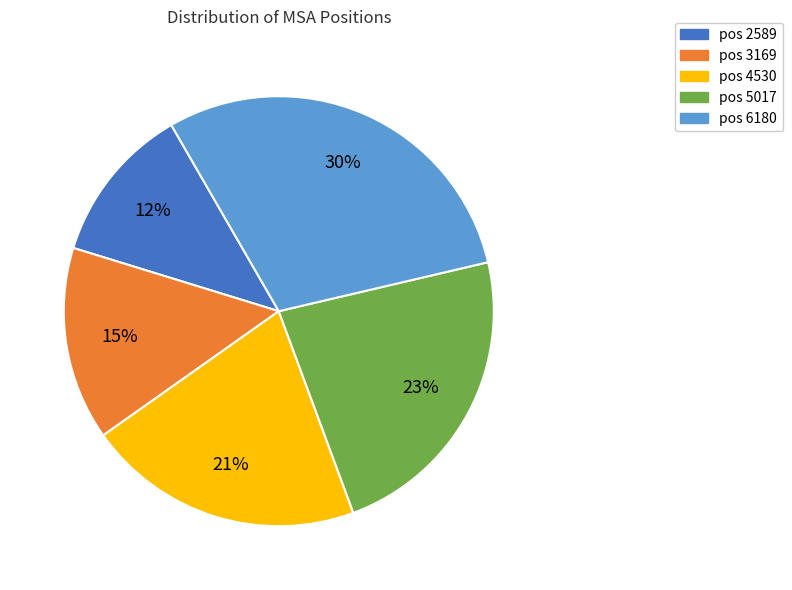

To the nearest percent, what is the average slice percentage?

20%